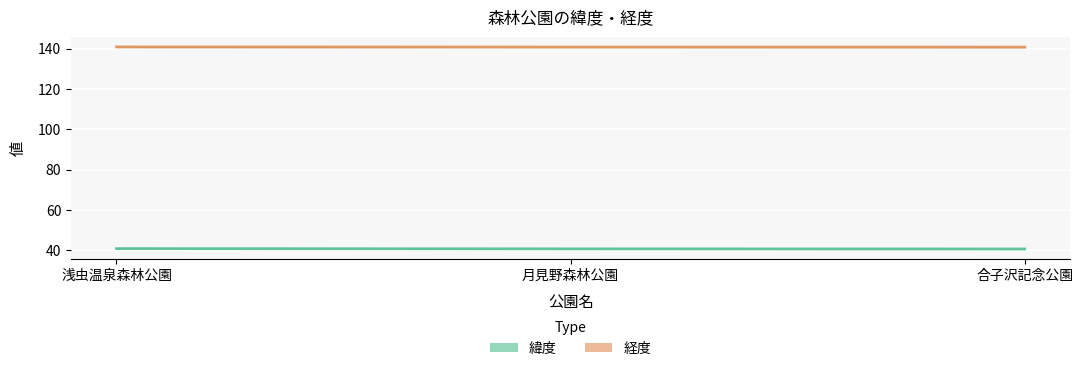

The 緯度 series shows 40.8 at 月見野森林公園. True or false?

True